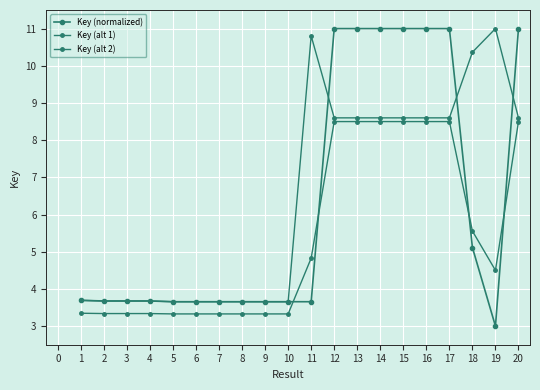

True or false: Key (alt 2) has more than 0 points higher than both neighbors.

True